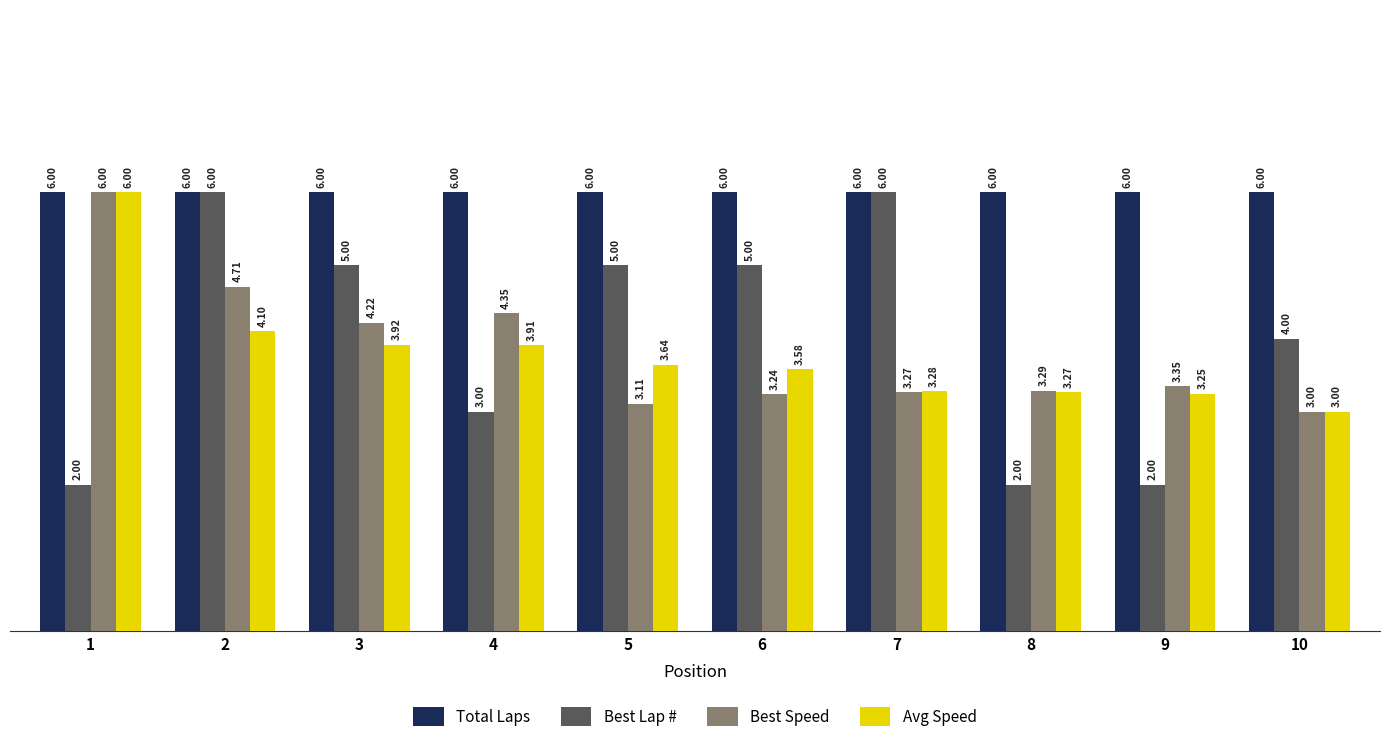

What is the average value of the Avg Speed series?

3.8